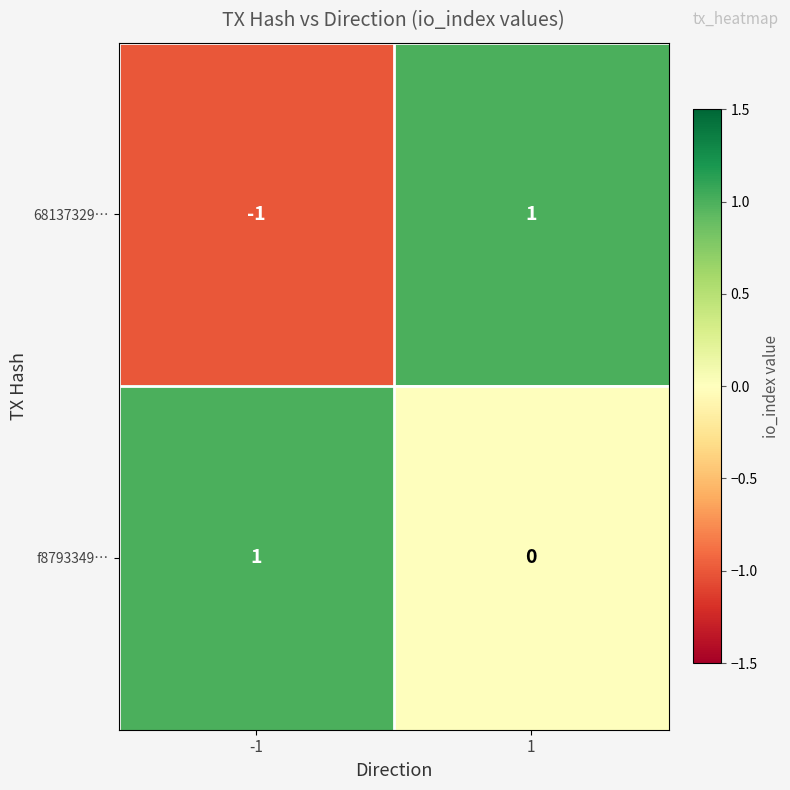

What is the total value across all series at 1?

1